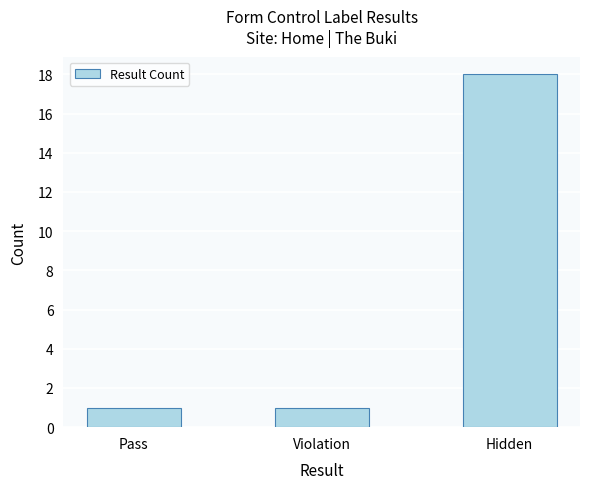

What is the label of the 3rd bar from the left?

Hidden